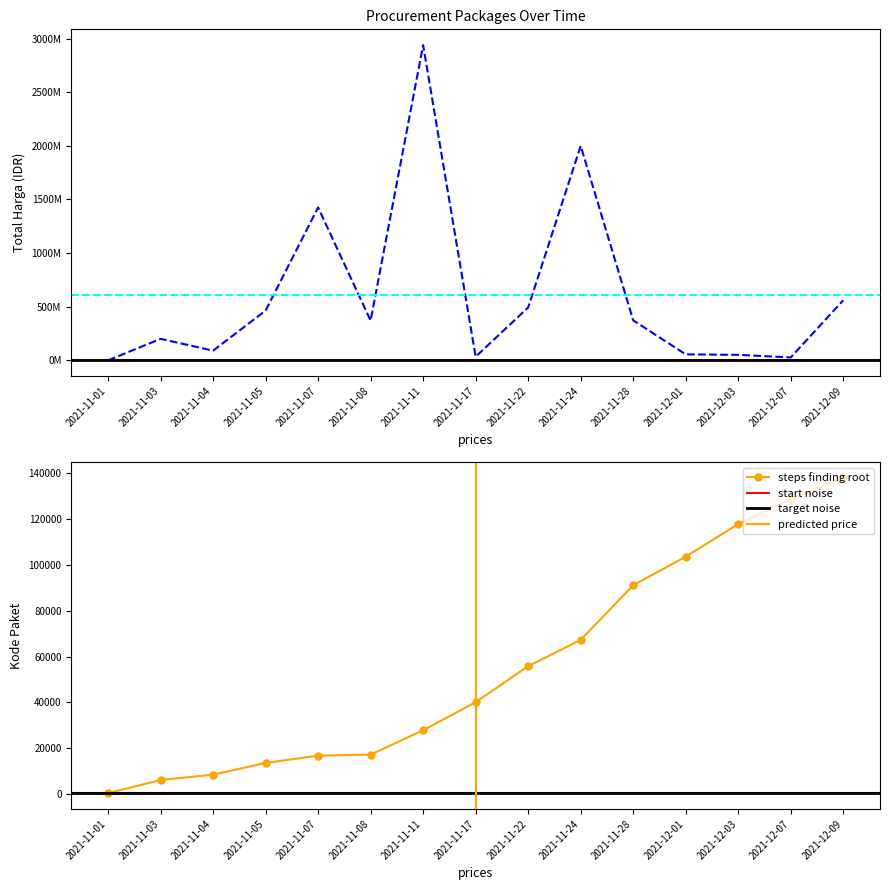

At which label does Total Harga reach its minimum?

2021-11-01